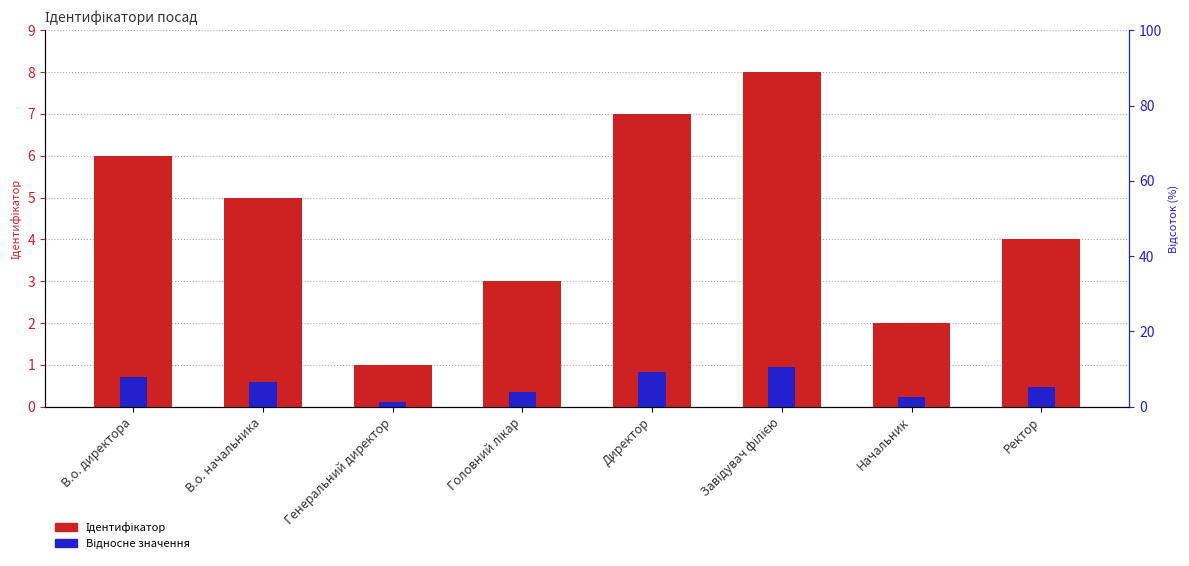

What is the minimum value shown in the chart?

0.1